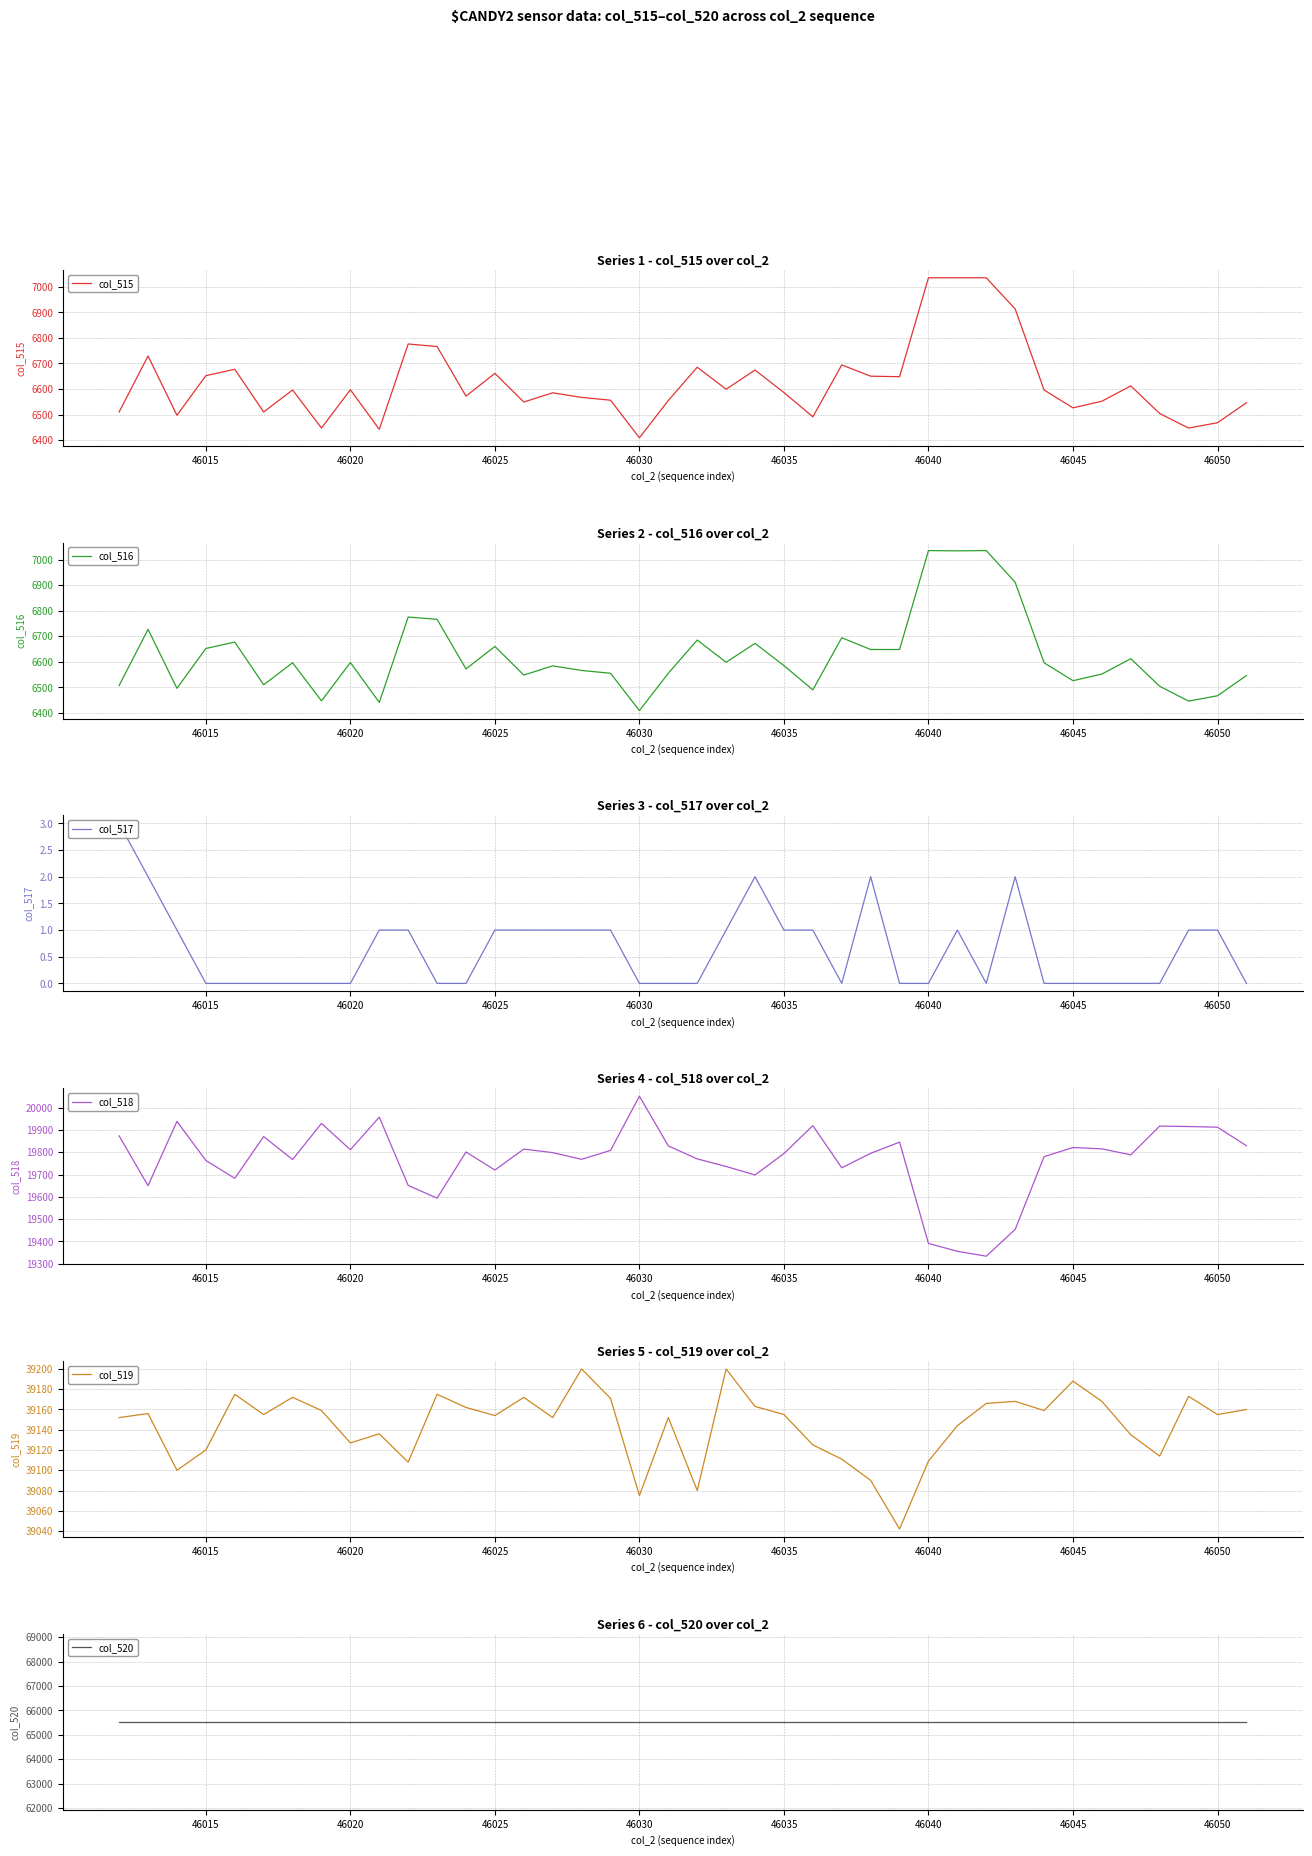

Reading left to right, what are all the values shown in this chart?

col_515: 6510	6729	6497	6652	6677	6510	6596	6447	6597	6442	6776	6766	6572	6661	6549	6585	6567	6556	6409	6555	6685	6599	6674	6586	6491	6694	6650	6648	7035	7035	7035	6913	6596	6526	6552	6612	6504	6447	6468	6546
col_516: 6507	6727	6496	6652	6677	6510	6596	6447	6597	6441	6775	6766	6572	6660	6548	6584	6566	6555	6409	6555	6685	6598	6672	6585	6490	6694	6648	6648	7035	7034	7035	6911	6596	6526	6552	6612	6504	6446	6467	6546
col_517: 3	2	1	0	0	0	0	0	0	1	1	0	0	1	1	1	1	1	0	0	0	1	2	1	1	0	2	0	0	1	0	2	0	0	0	0	0	1	1	0
col_518: 19873	19650	19938	19763	19683	19870	19767	19929	19811	19957	19651	19594	19801	19720	19814	19798	19768	19808	20051	19828	19770	19736	19698	19794	19919	19730	19795	19845	19391	19356	19334	19454	19780	19821	19815	19788	19917	19915	19912	19829
col_519: 39152	39156	39100	39120	39175	39155	39172	39159	39127	39136	39108	39175	39162	39154	39172	39152	39200	39171	39075	39152	39080	39200	39163	39155	39125	39111	39090	39042	39109	39144	39166	39168	39159	39188	39168	39135	39114	39173	39155	39160
col_520: 65535	65535	65535	65535	65535	65535	65535	65535	65535	65535	65535	65535	65535	65535	65535	65535	65535	65535	65535	65535	65535	65535	65535	65535	65535	65535	65535	65535	65535	65535	65535	65535	65535	65535	65535	65535	65535	65535	65535	65535